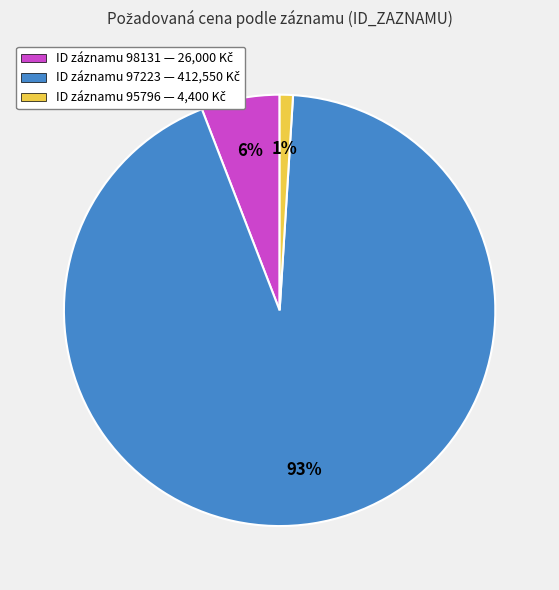

To the nearest percent, what is the difference between the largest and smallest slice percentages?

92%